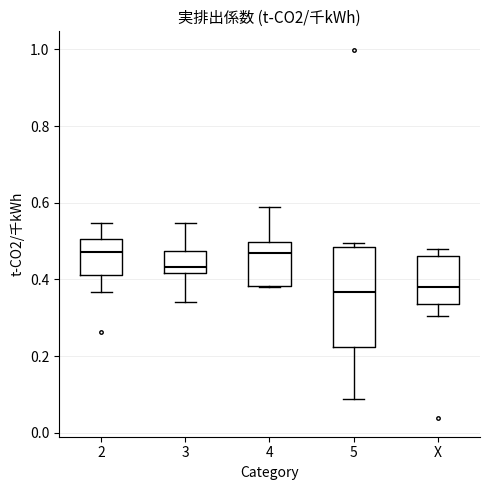

Reading left to right, read every box against the y-axis: the position of its median line, the range the box covers, and the ends of its whiskers. The values are not printed on the chart, so give them approximately, as read against the axis.

2: median 0.48, box 0.42 to 0.50, whiskers 0.36 to 0.54
3: median 0.44, box 0.42 to 0.48, whiskers 0.34 to 0.54
4: median 0.46, box 0.38 to 0.50, whiskers 0.38 to 0.58
5: median 0.36, box 0.22 to 0.48, whiskers 0.08 to 0.50
X: median 0.38, box 0.34 to 0.46, whiskers 0.30 to 0.48